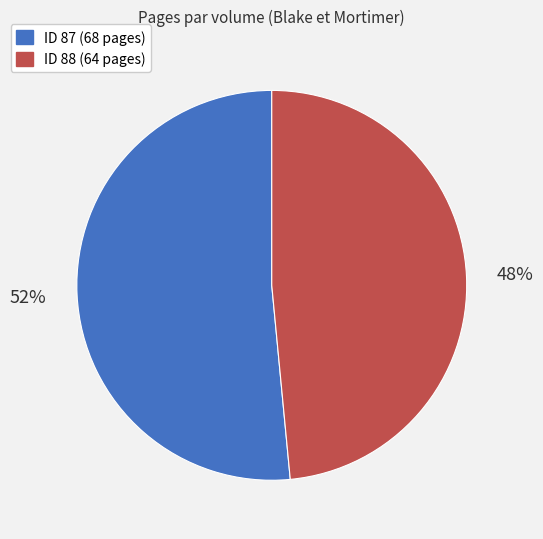

Is there any slice that represents more than half of the pie?

Yes